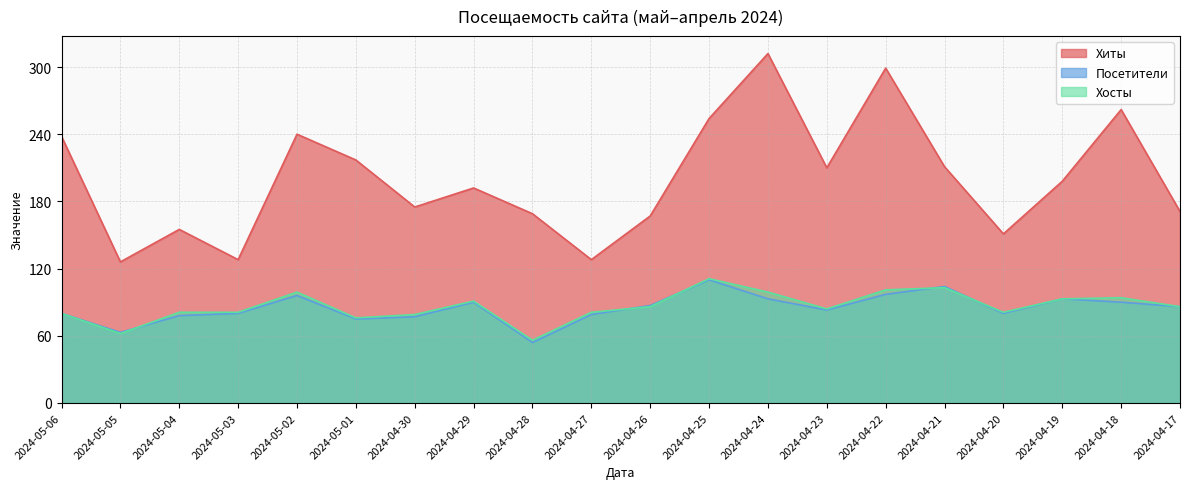

What value does the Посетители series have at 2024-05-06, to the nearest 5?

80